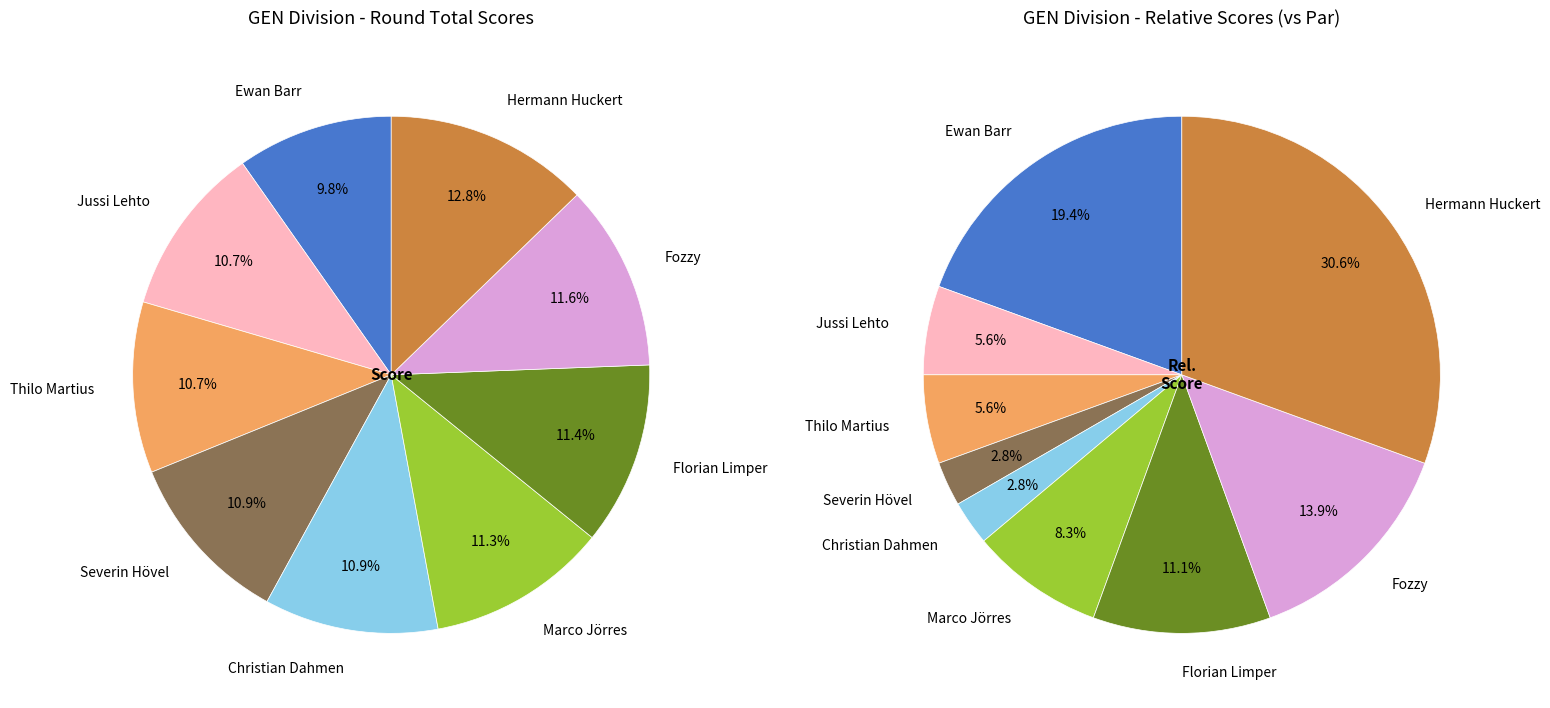

What is the largest slice in the pie chart?

Hermann Huckert